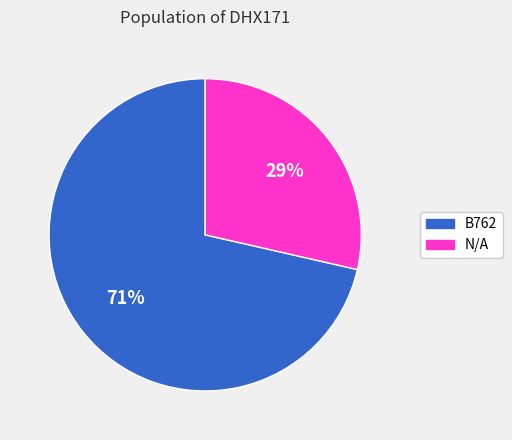

To the nearest percent, what is the average slice percentage?

50%